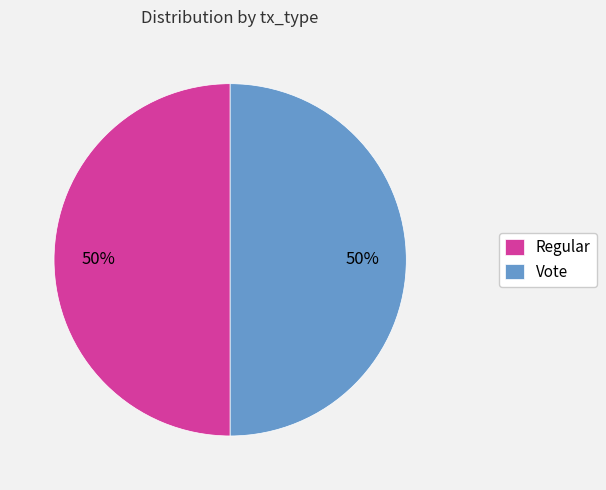

Is the sum of Regular and Vote greater than half?

Yes